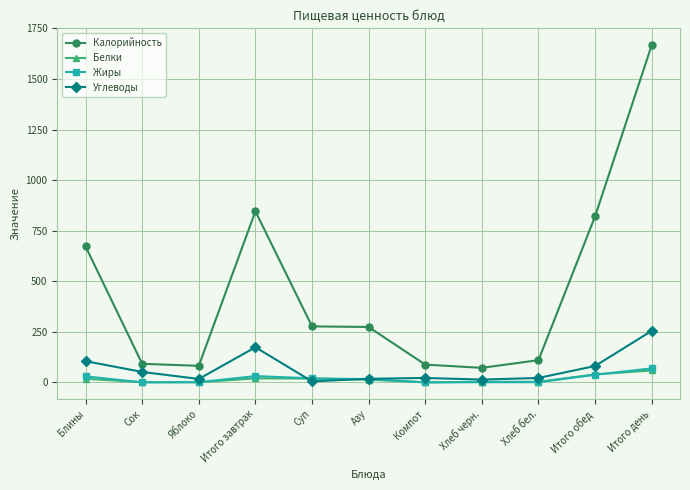

The Жиры series shows 69.3 at Итого день. True or false?

True